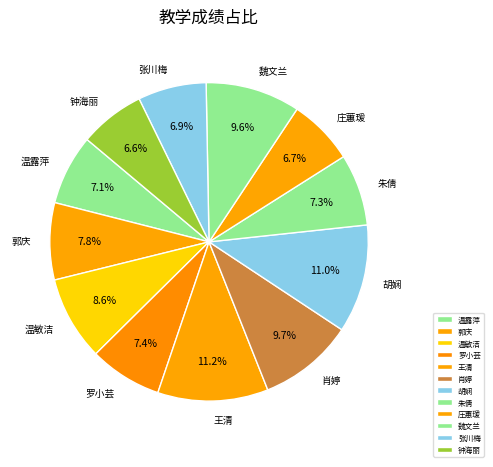

Between 张川梅 and 胡娴, which is larger?

胡娴